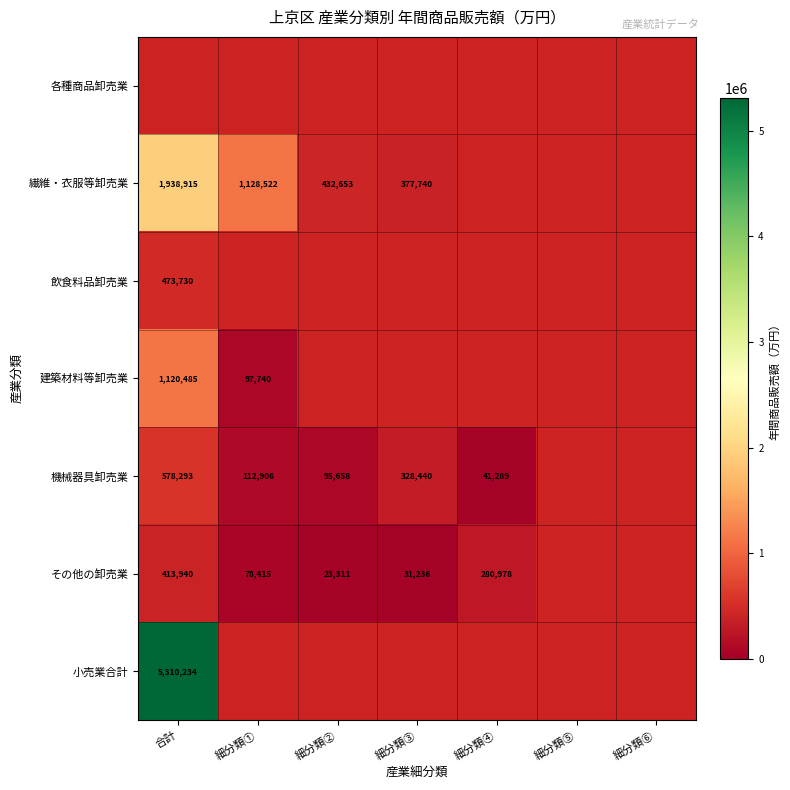

Is it true that 飲食料品卸売業 equals 473730 at 合計?

True